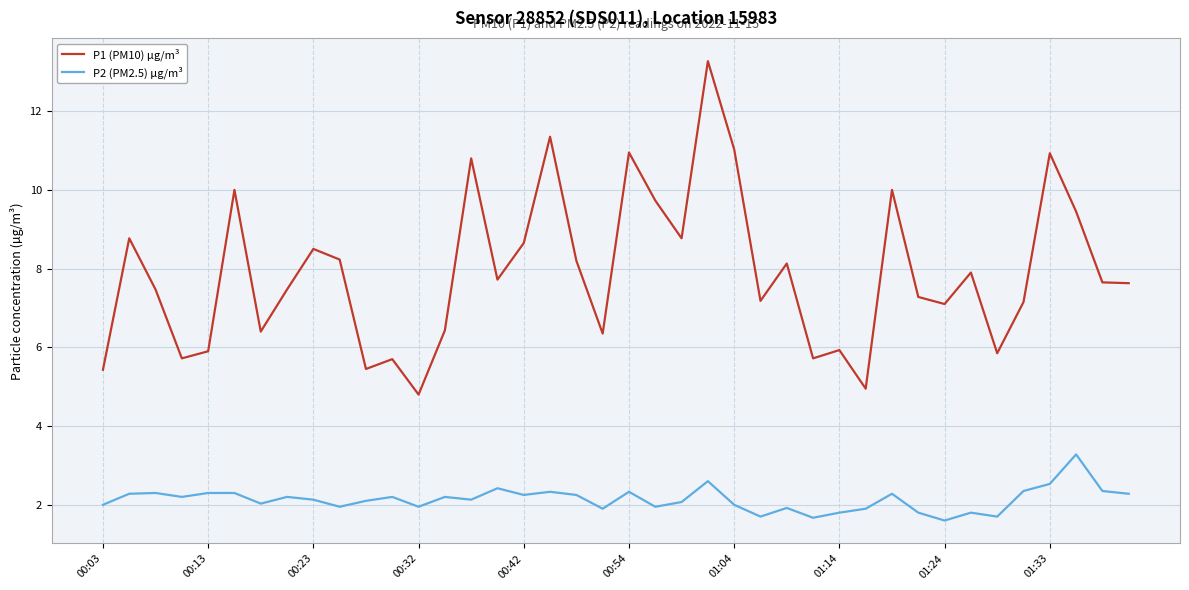

True or false: P2 (PM2.5) µg/m³ and P1 (PM10) µg/m³ cross at least once.

False